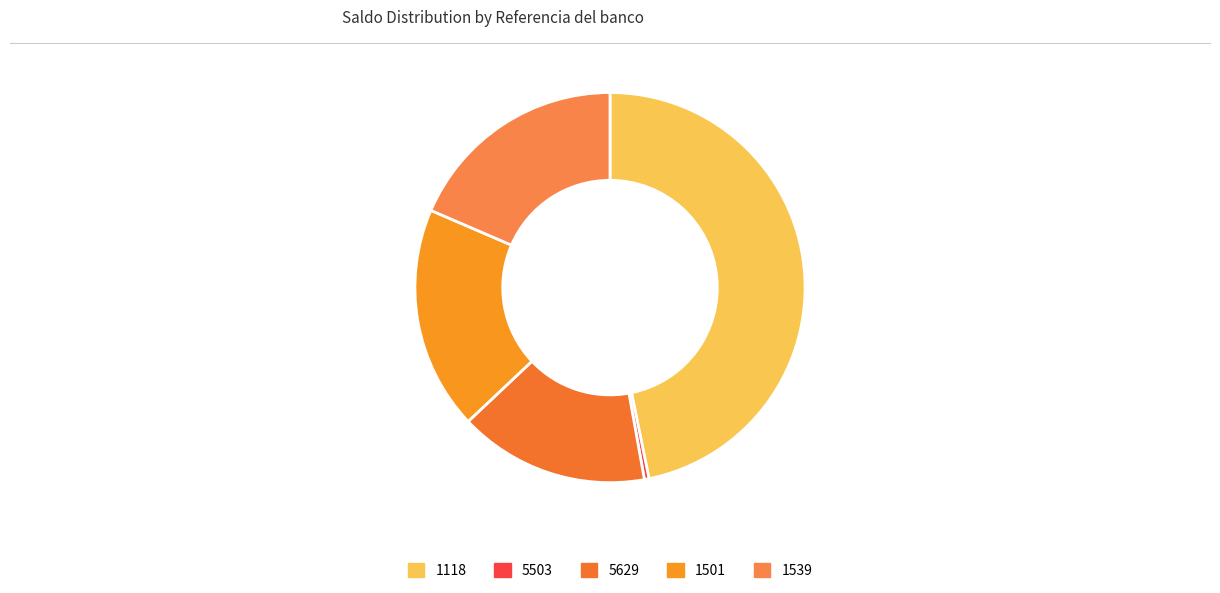

The 5629 slice represents 16% of the pie. True or false?

True